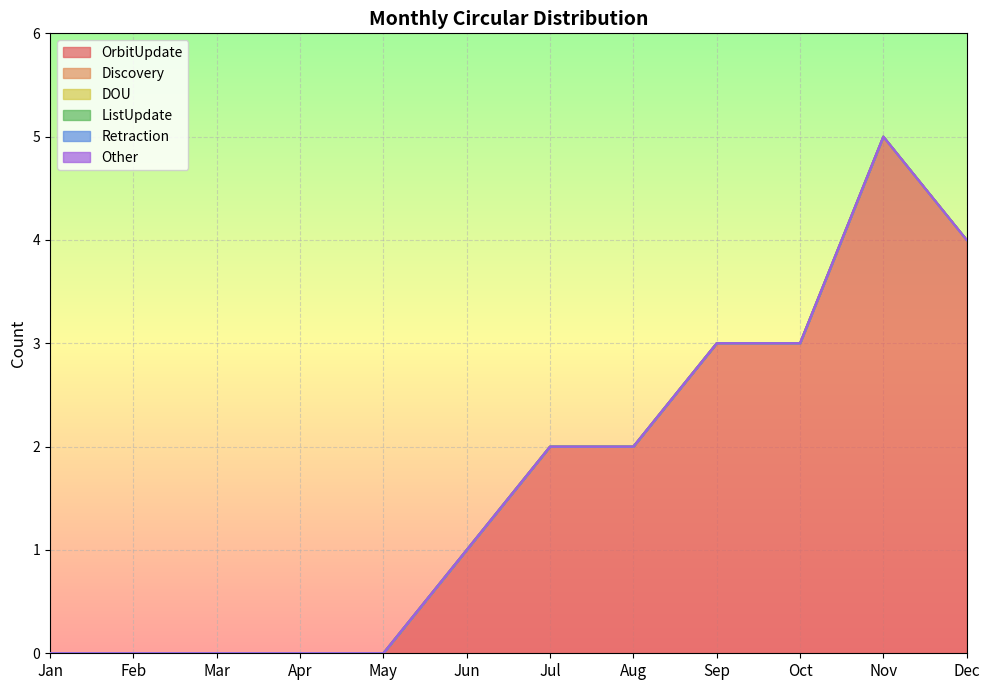

Rank the series at Feb from highest to lowest value.

OrbitUpdate, Discovery, DOU, ListUpdate, Retraction, Other